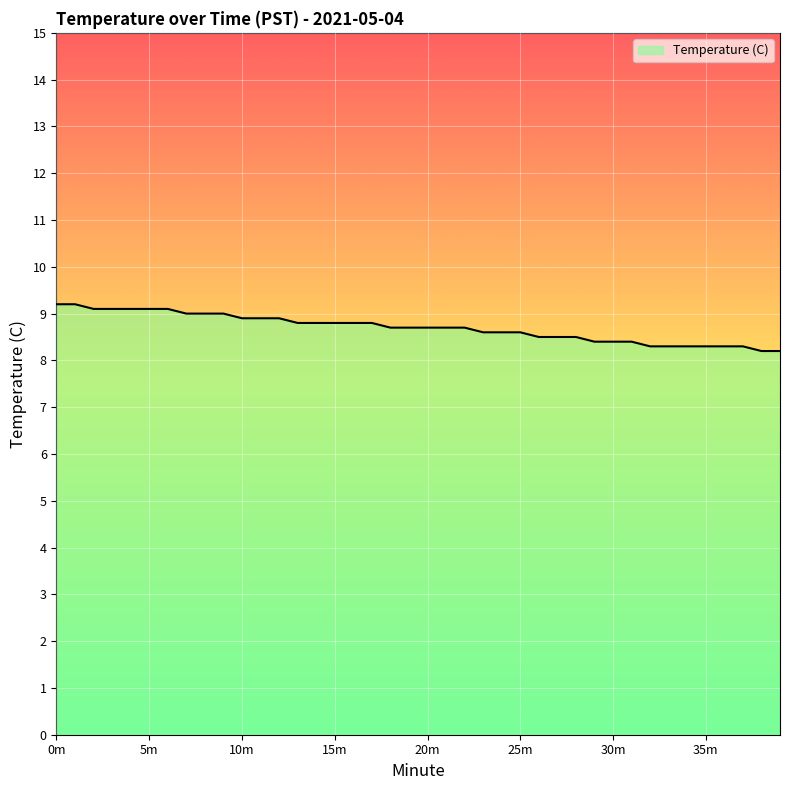

Does the chart have visible grid lines?

Yes